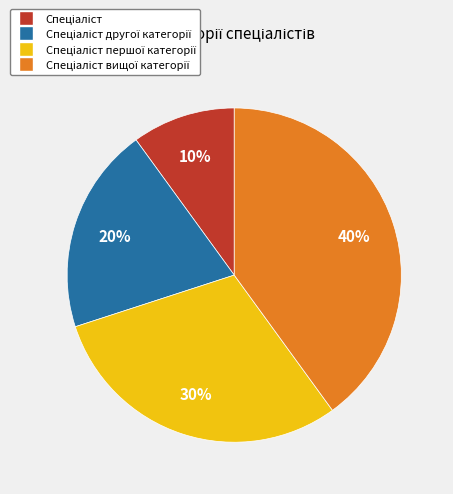

Is there a majority slice in this chart?

No